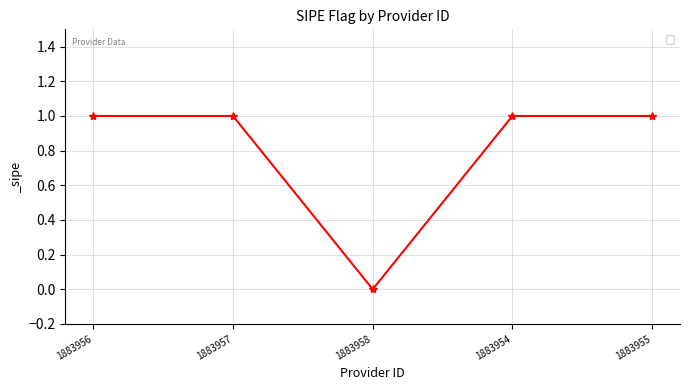

What is the label of the 4th point from the right?

1883957